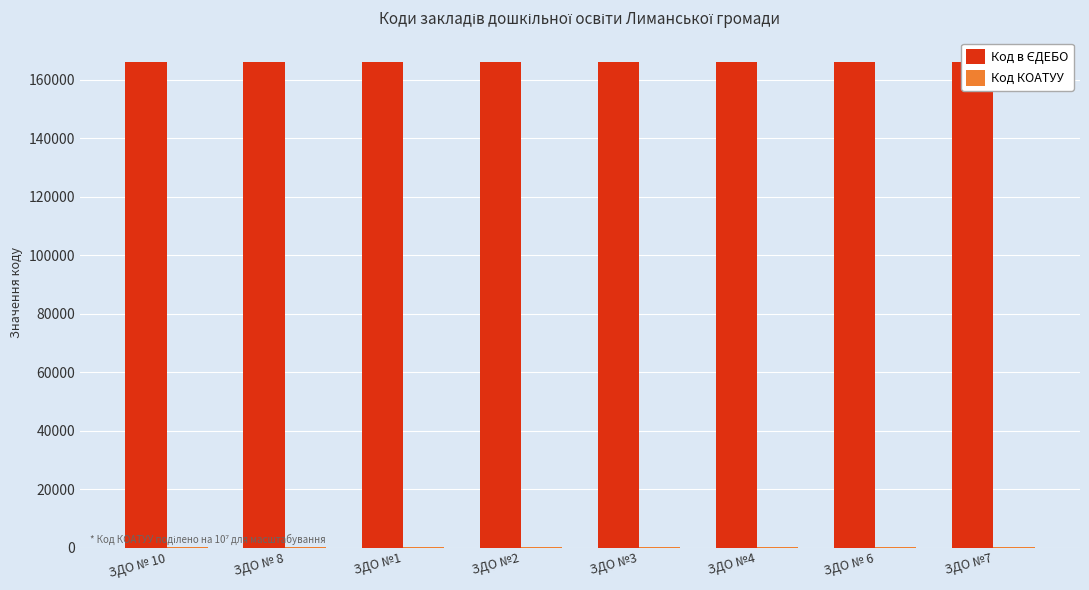

What is the greatest value displayed?

166118.0